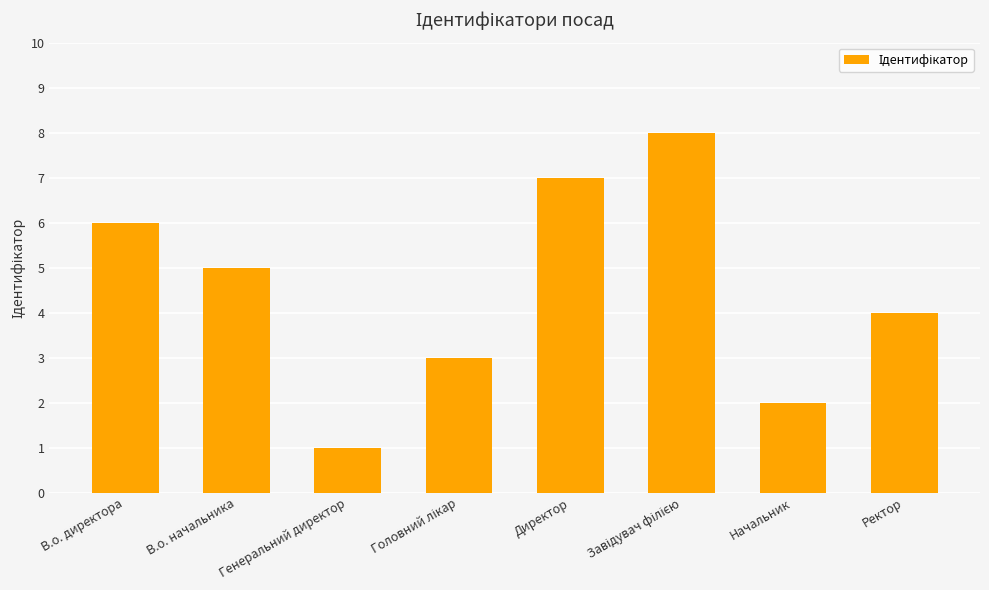

What is the difference between the maximum and minimum values?

7